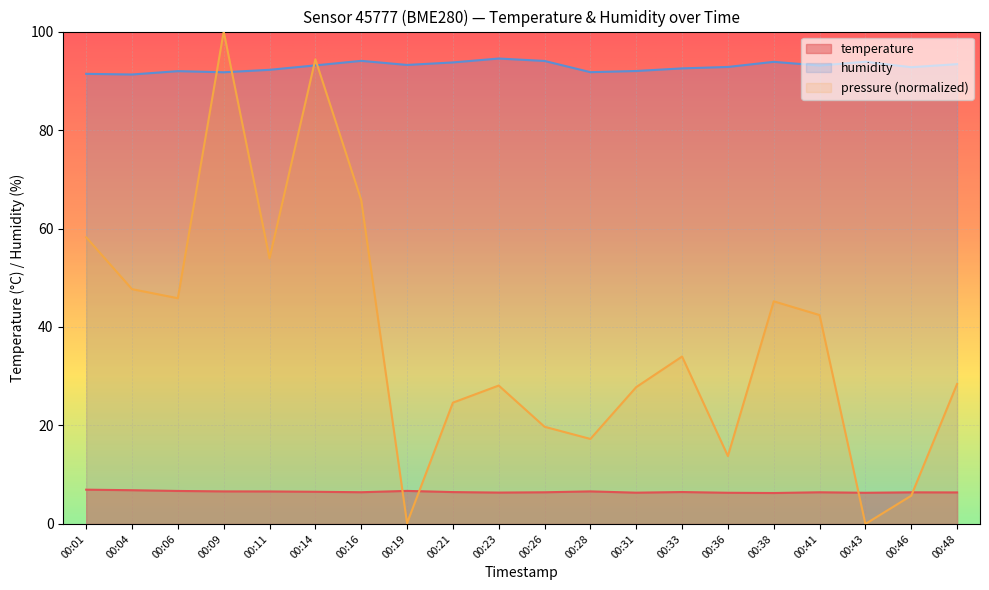

At how many categories does at least one series exceed 99?

1